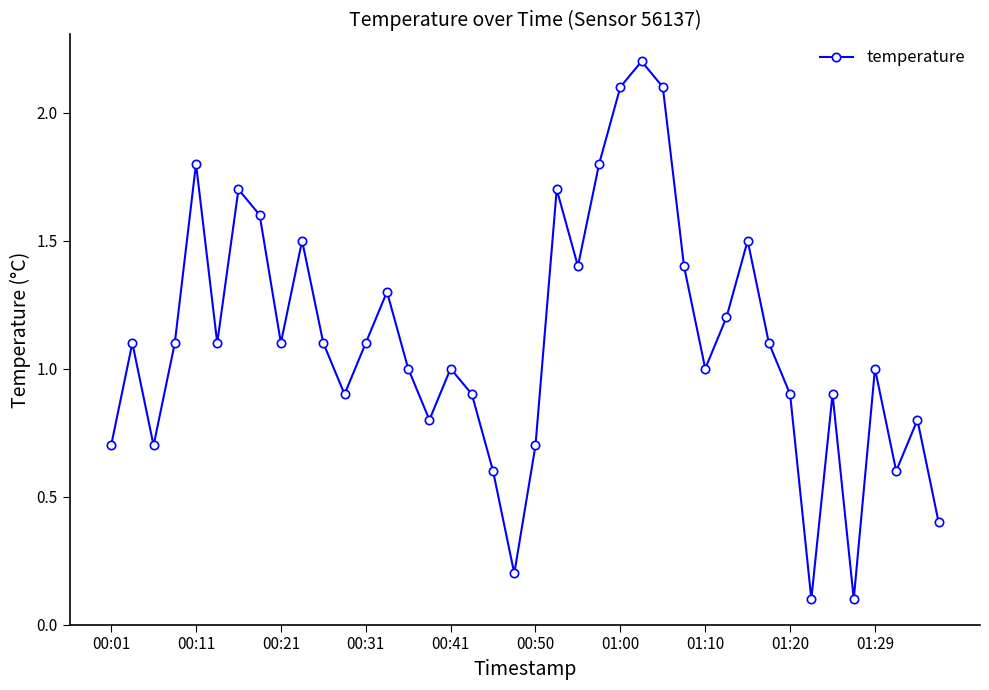

Is this an area chart (filled region under the line)?

No